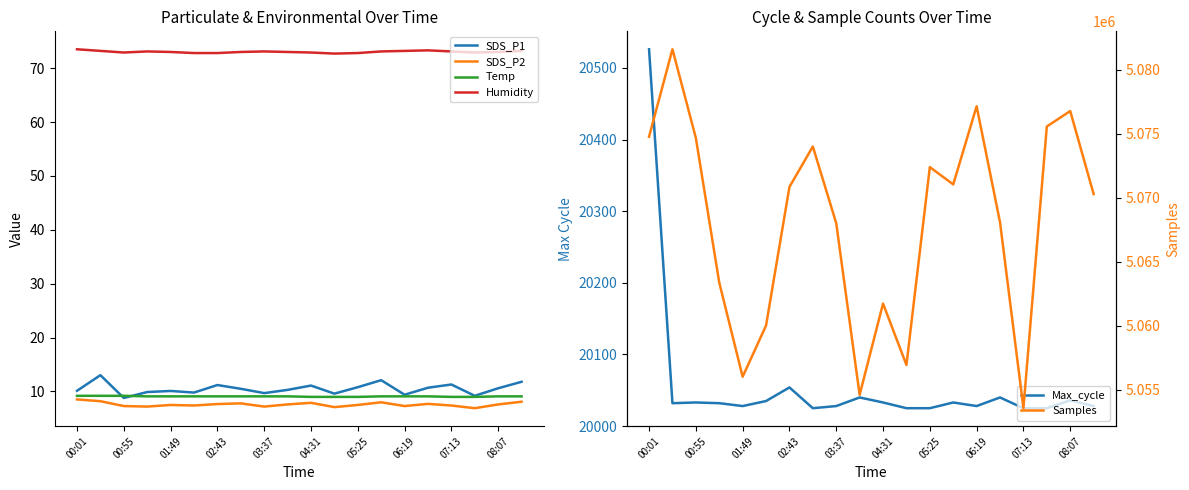

The Humidity series shows 22.6 at 05:25. True or false?

False